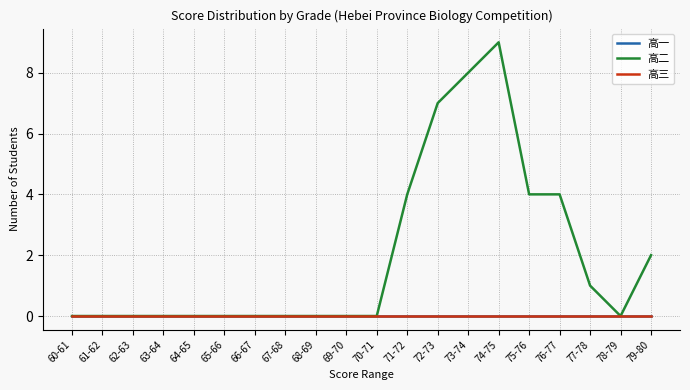

At how many categories does at least one series exceed 8?

1